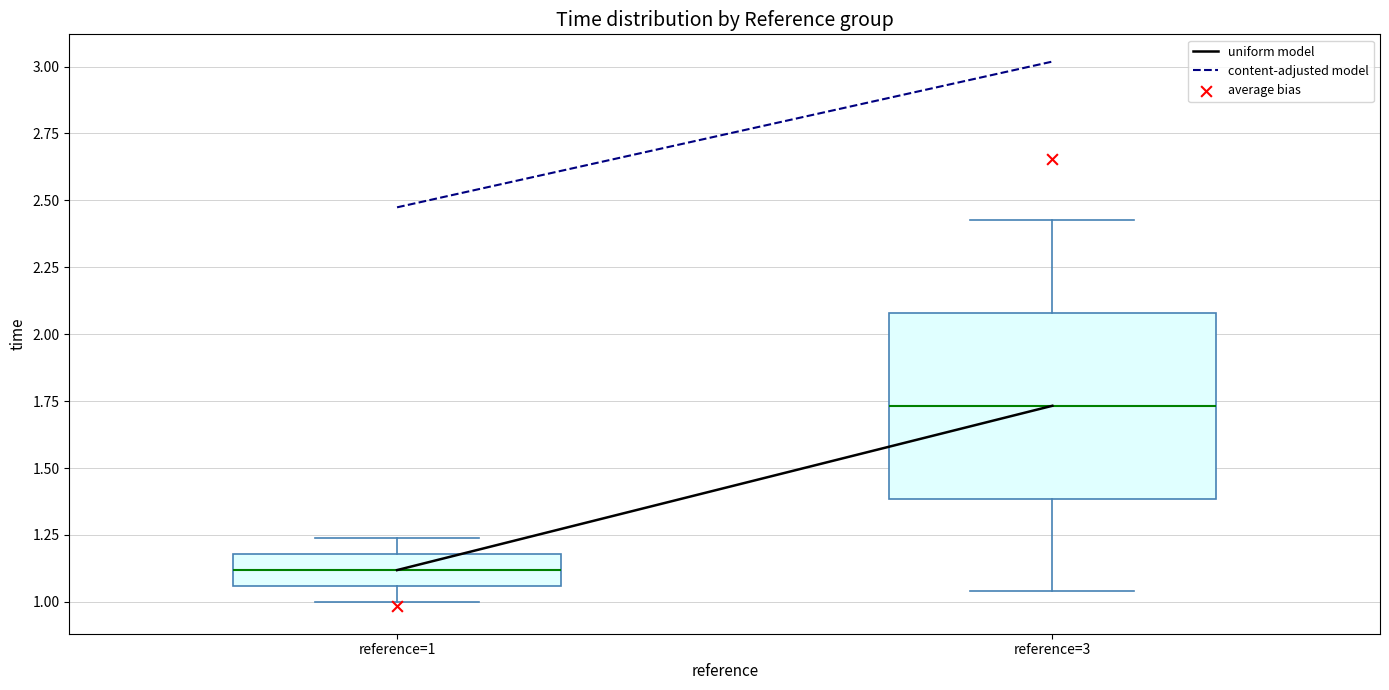

Reading left to right, transcribe this box plot: for each box, give where its median line is, the range the box spans, and where its two whiskers end, as read against the y-axis. The values are not printed on the chart, so give them approximately, as read against the axis.

reference=1: median 1.10, box 1.05 to 1.20, whiskers 1.00 to 1.25
reference=3: median 1.75, box 1.40 to 2.10, whiskers 1.05 to 2.45